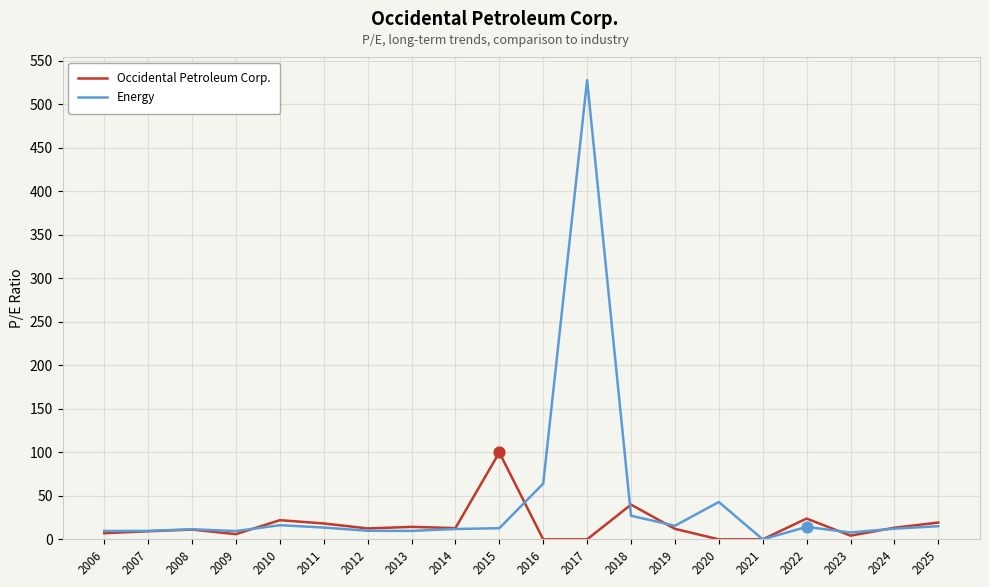

Which series has the widest spread of values?

Energy